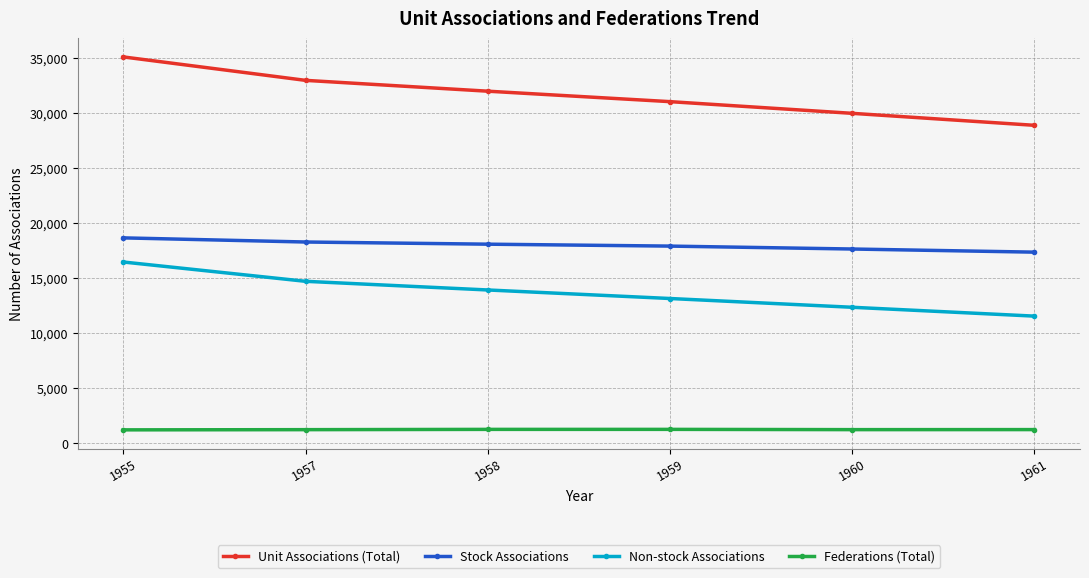

At which label is Non-stock Associations closest to 13999?

1958